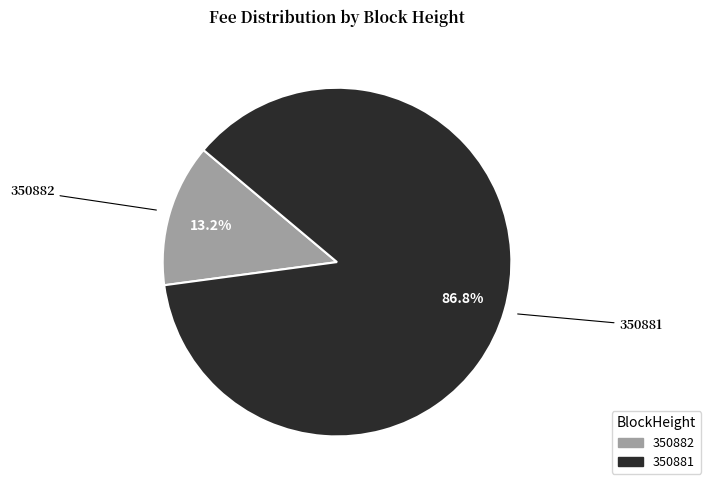

Does 350881 account for over 50% of the chart?

Yes